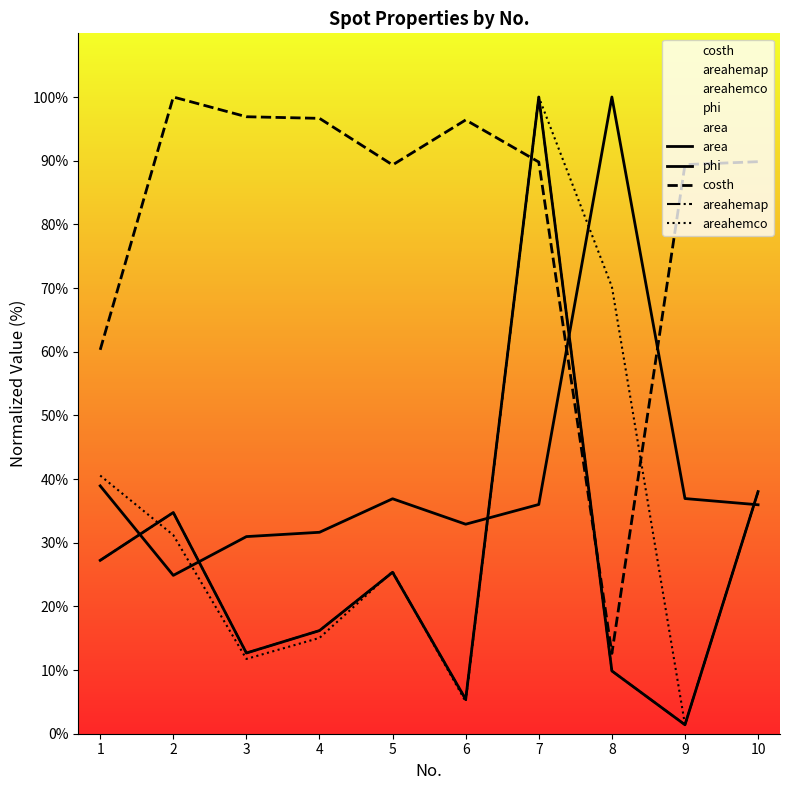

At which category is the sum across all series the highest?

7